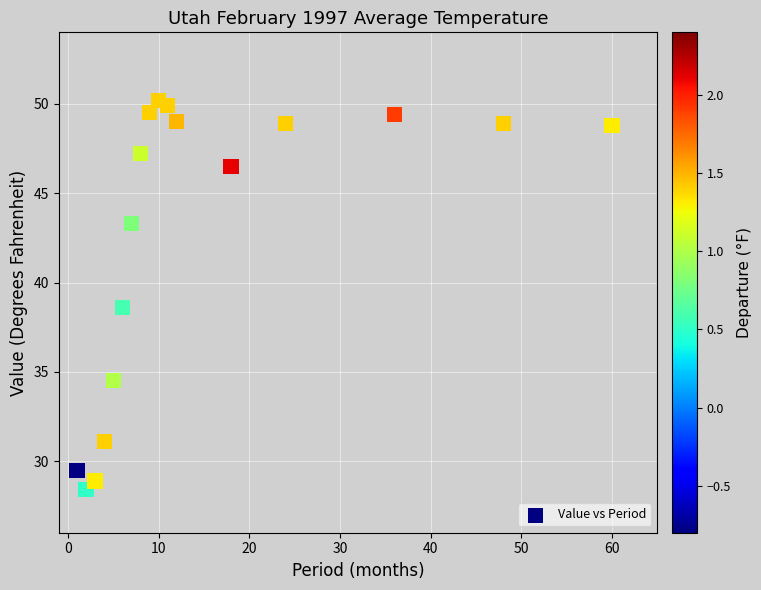

What Y value in the scatter plot is closest to 39?

38.6